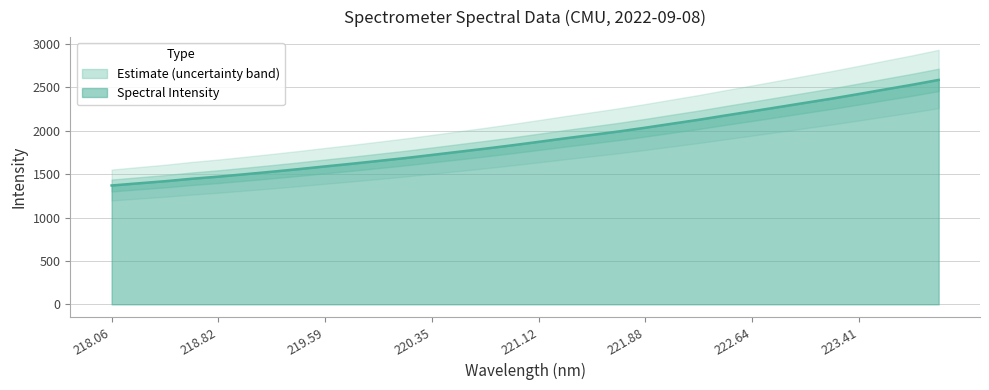

What is the highest value of the Spectral Intensity series?

2586.3